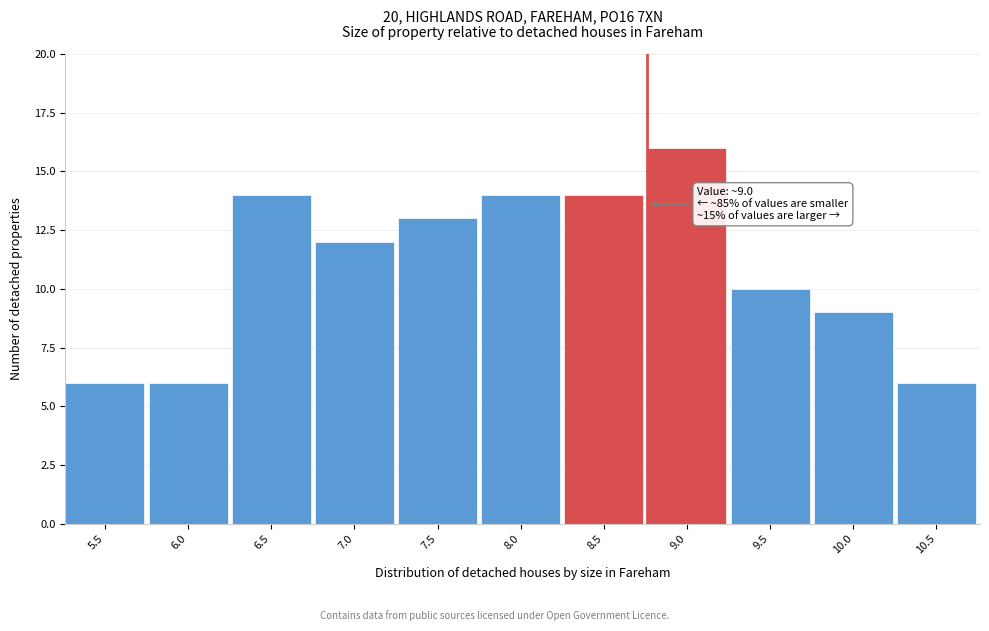

Reading left to right, transcribe all the data shown in this chart.

5.5=6	6.0=6	6.5=14	7.0=12	7.5=13	8.0=14	8.5=14	9.0=16	9.5=10	10.0=9	10.5=6